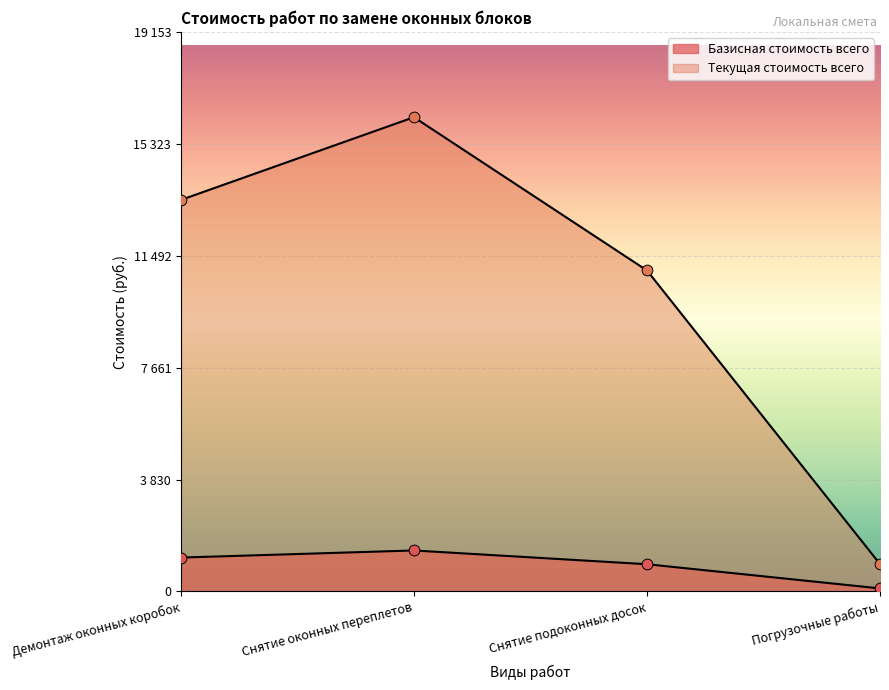

At which category is the sum across all series the highest?

Снятие оконных переплетов